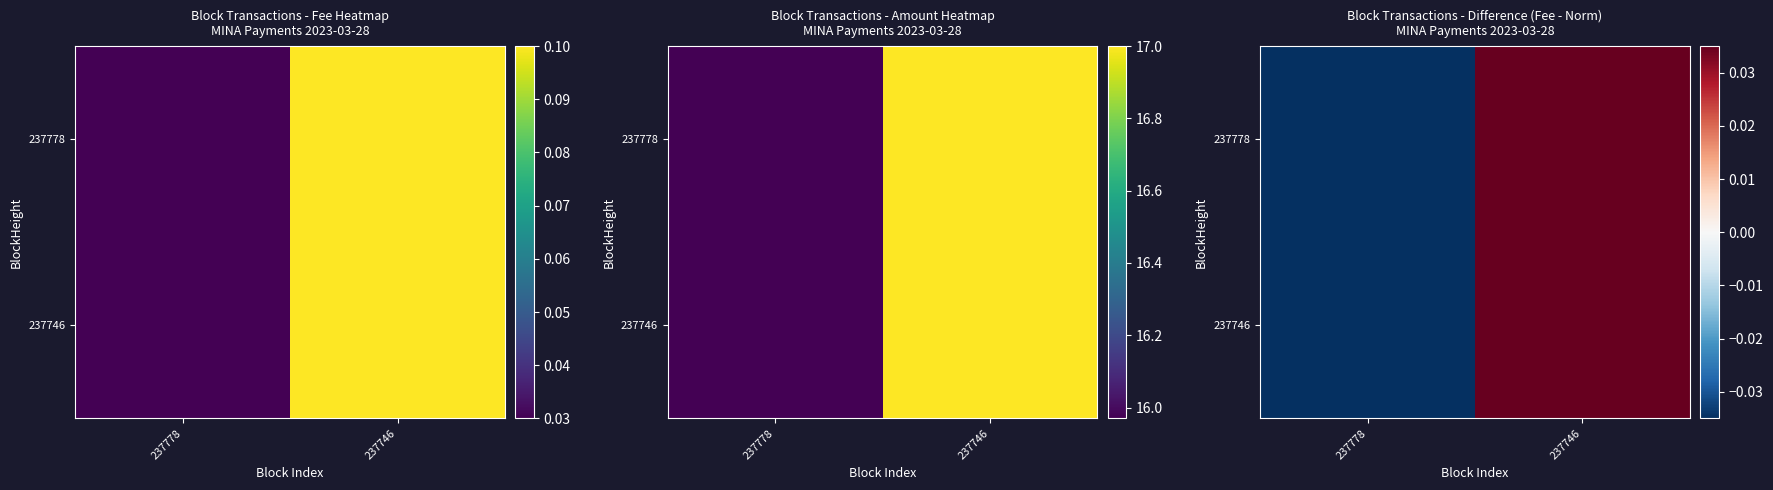

Which category has the highest value in the 237746 series?

237746